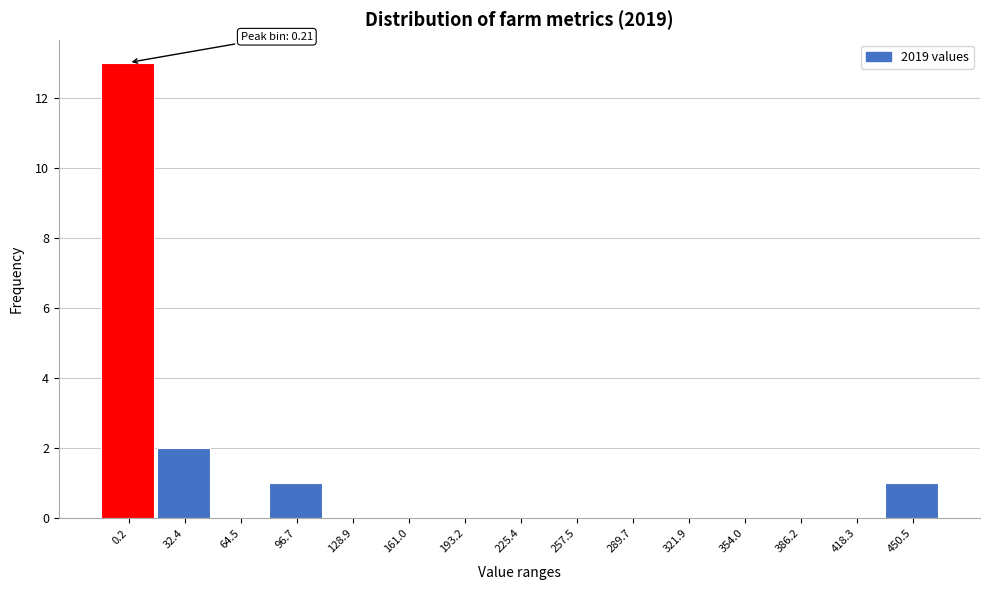

Reading left to right, list all the values displayed in this chart.

0.2=13	32.4=2	64.5=0	96.7=1	128.9=0	161.0=0	193.2=0	225.4=0	257.5=0	289.7=0	321.9=0	354.0=0	386.2=0	418.3=0	450.5=1